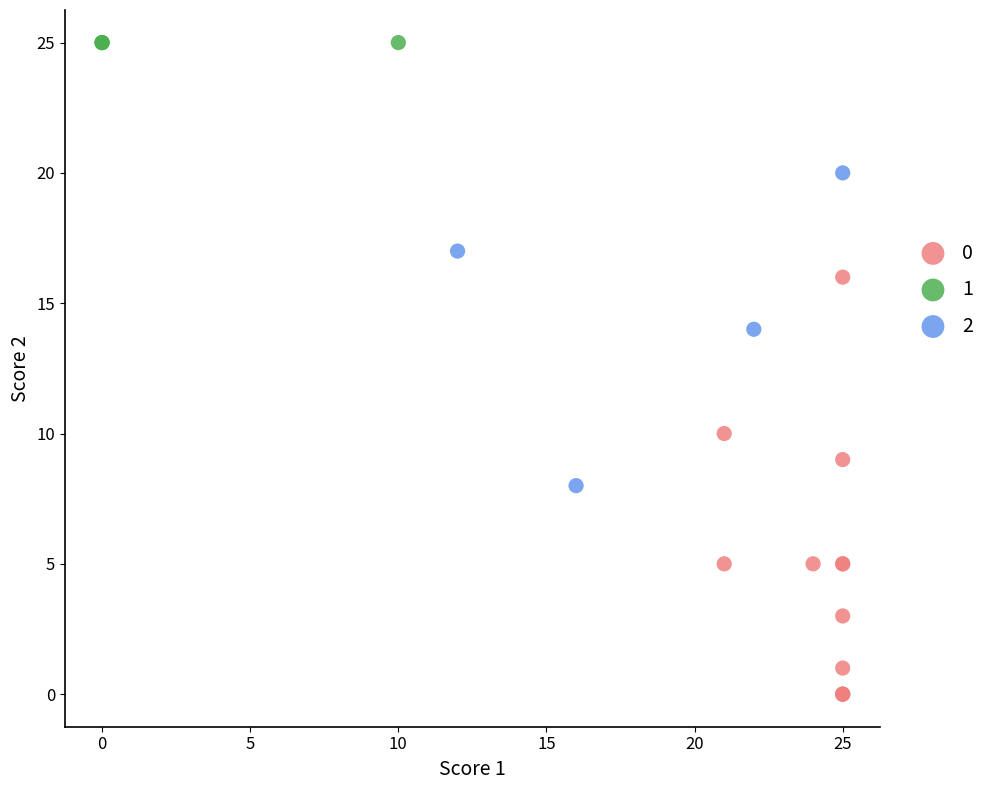

What are all the series names shown in the legend?

0, 1, 2